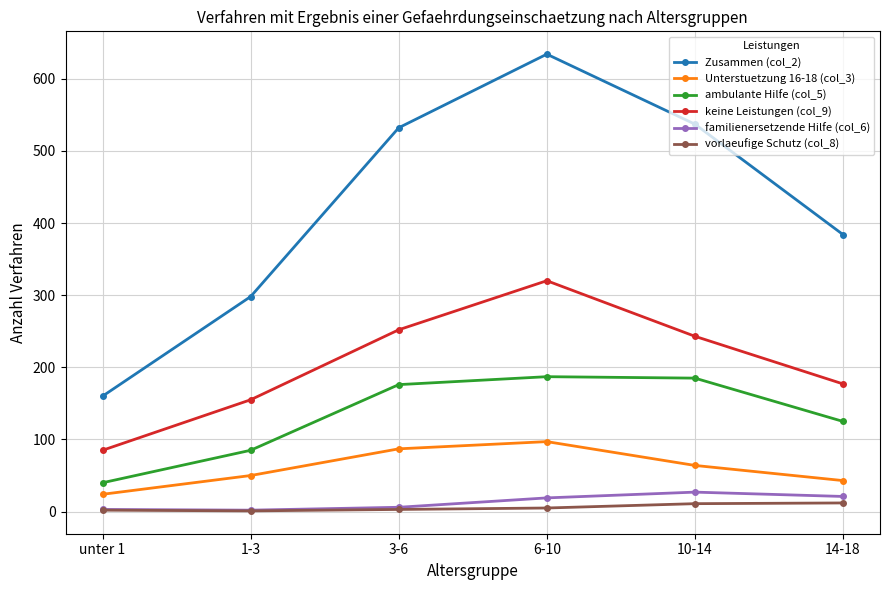

What position from the right is unter 1?

6